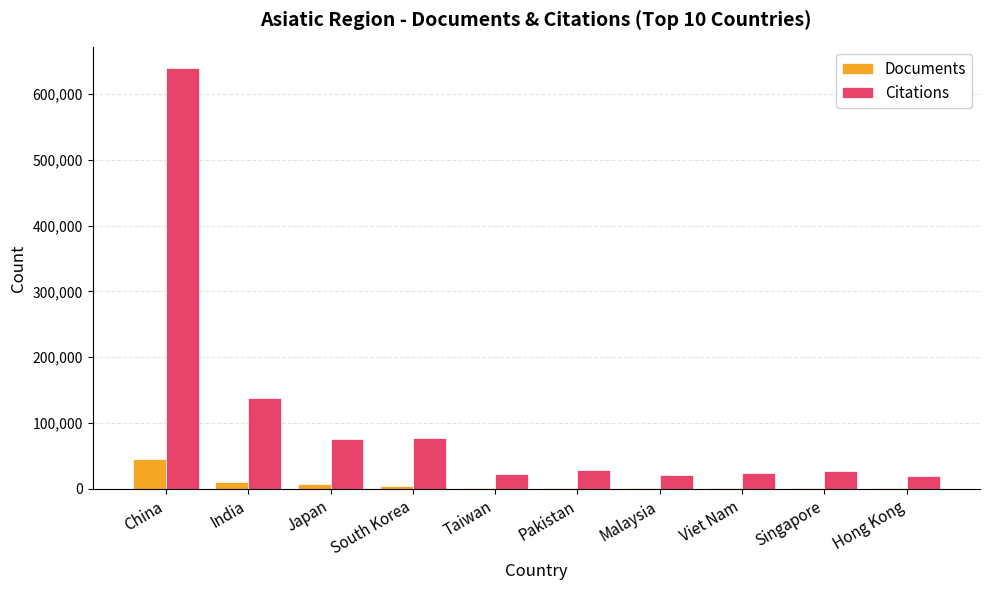

True or false: Citations has a value of 20481 at Hong Kong.

True